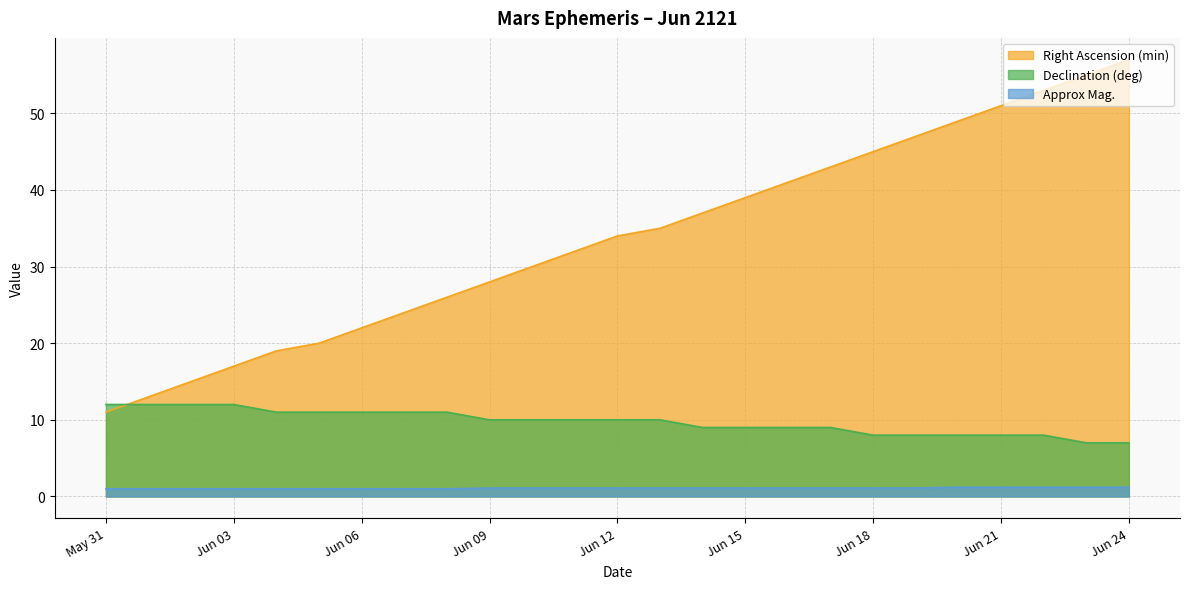

True or false: Approx Mag. and Right Ascension (min) cross at least once.

False